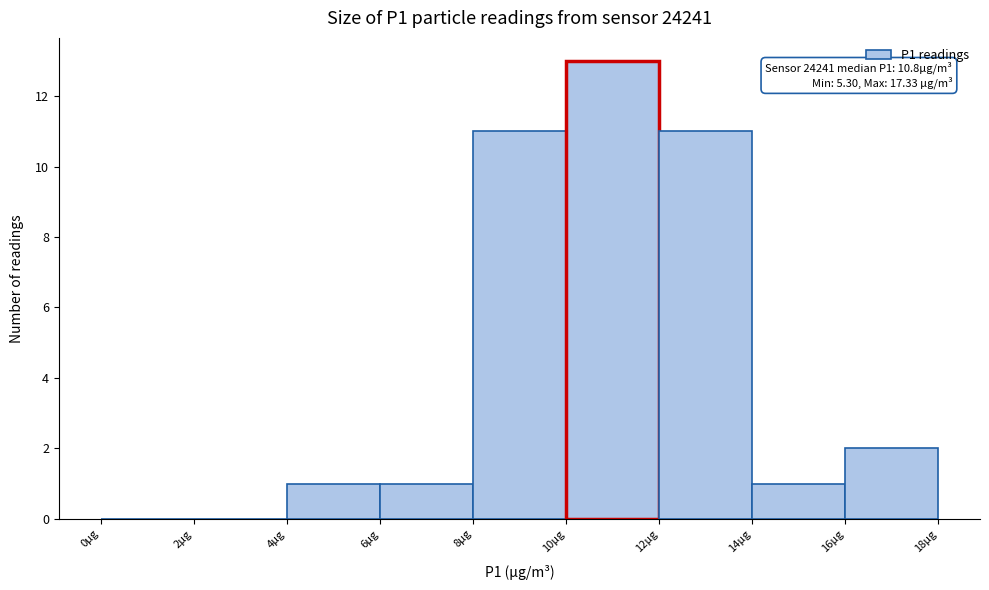

Which range on the x-axis has the tallest bar?

10 to 12